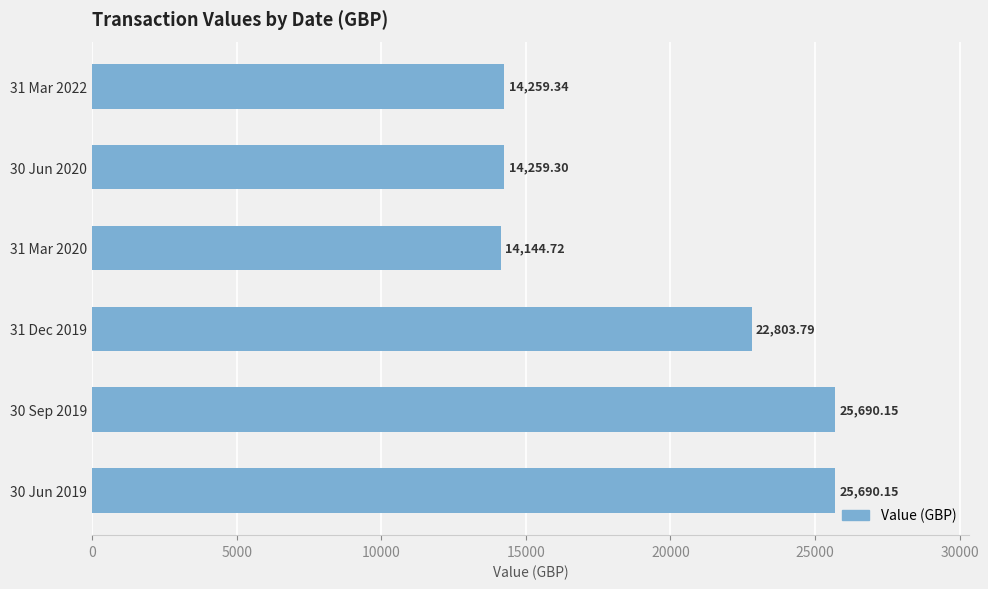

What is the change in value from 31 Mar 2020 to 30 Sep 2019?

+11545.4